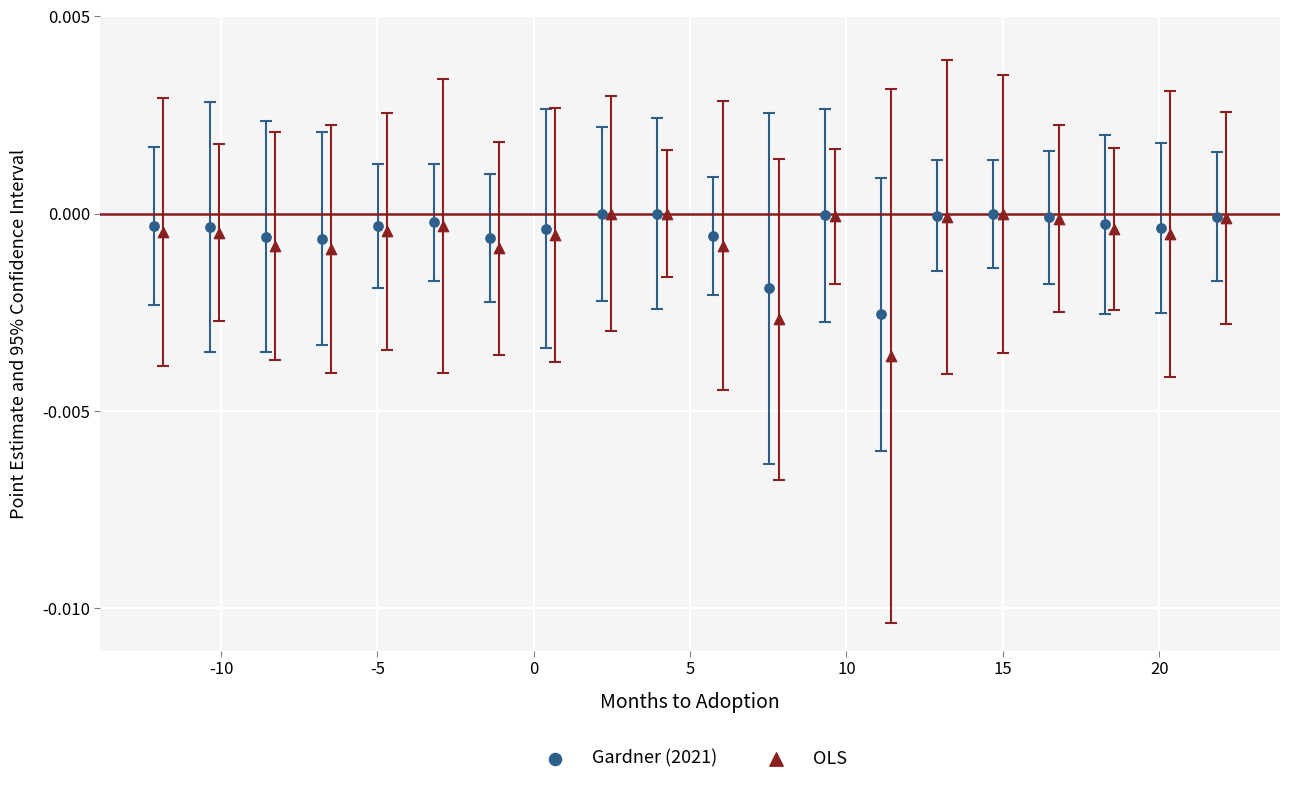

Which series has the widest spread of Y values?

OLS